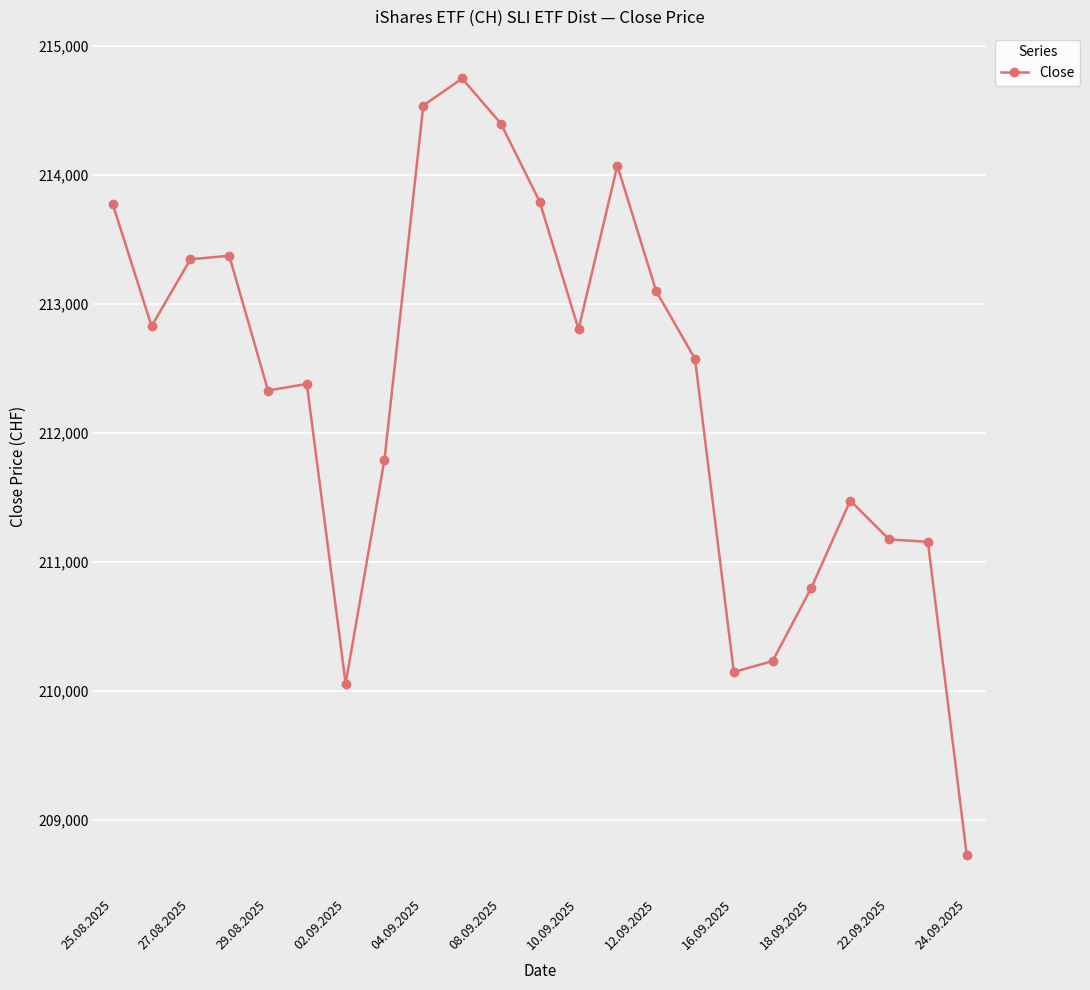

True or false: the data has more than 1 interior local peaks.

True